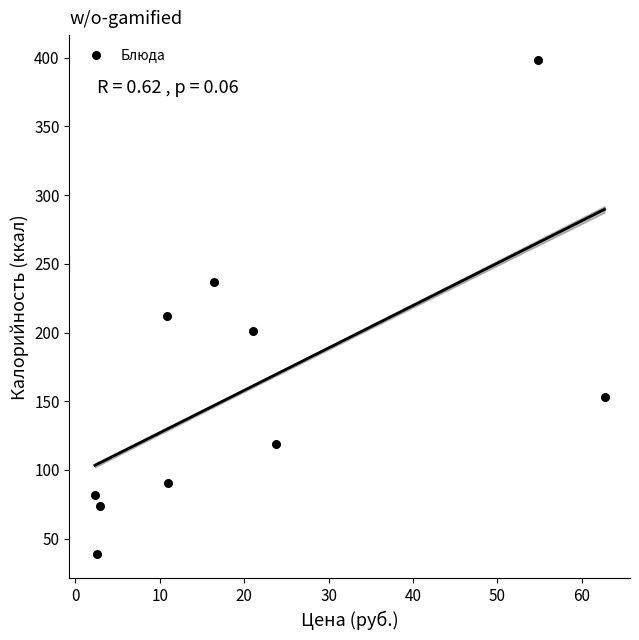

What Y value in the scatter plot is closest to 218?

211.9